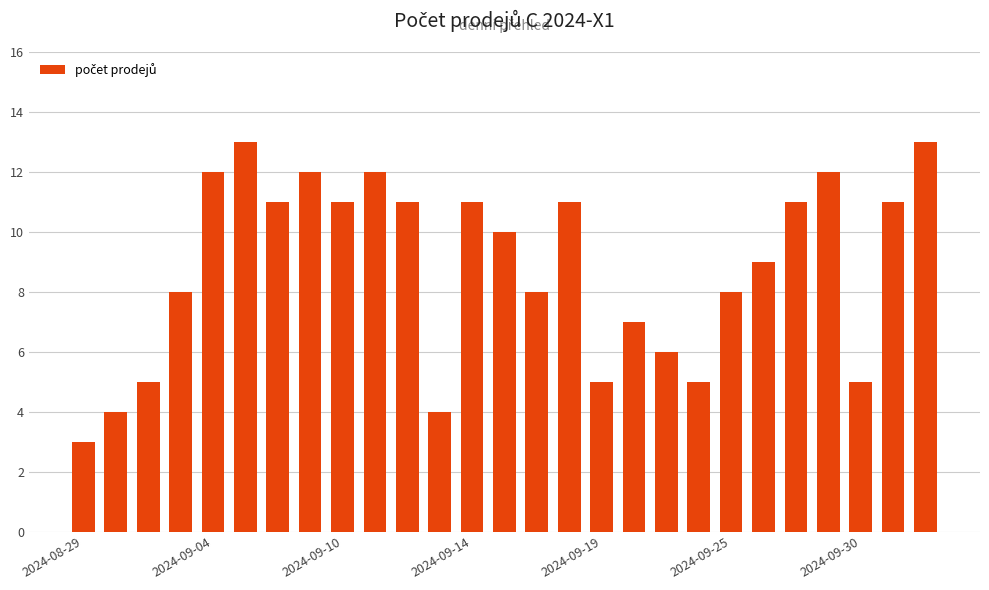

What is the average value?

9